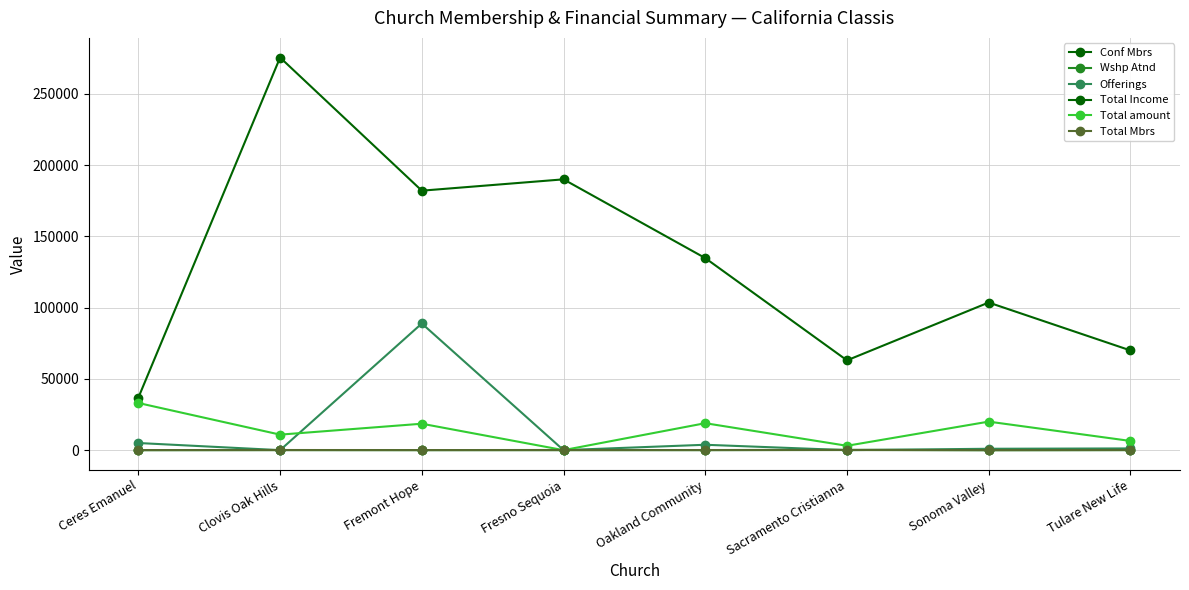

What is the label of the 2nd point from the right?

Sonoma Valley